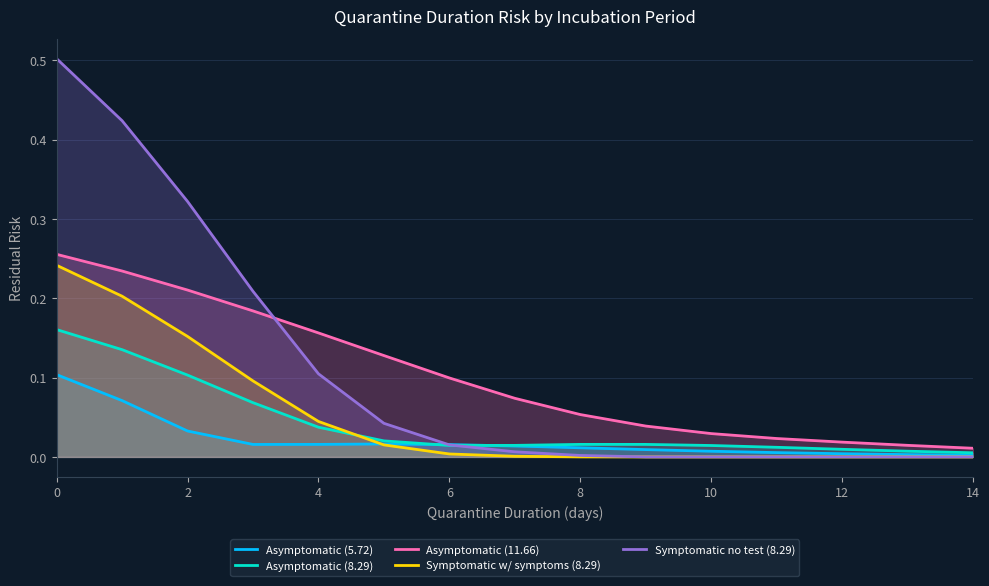

Count the number of categories in the chart.

15